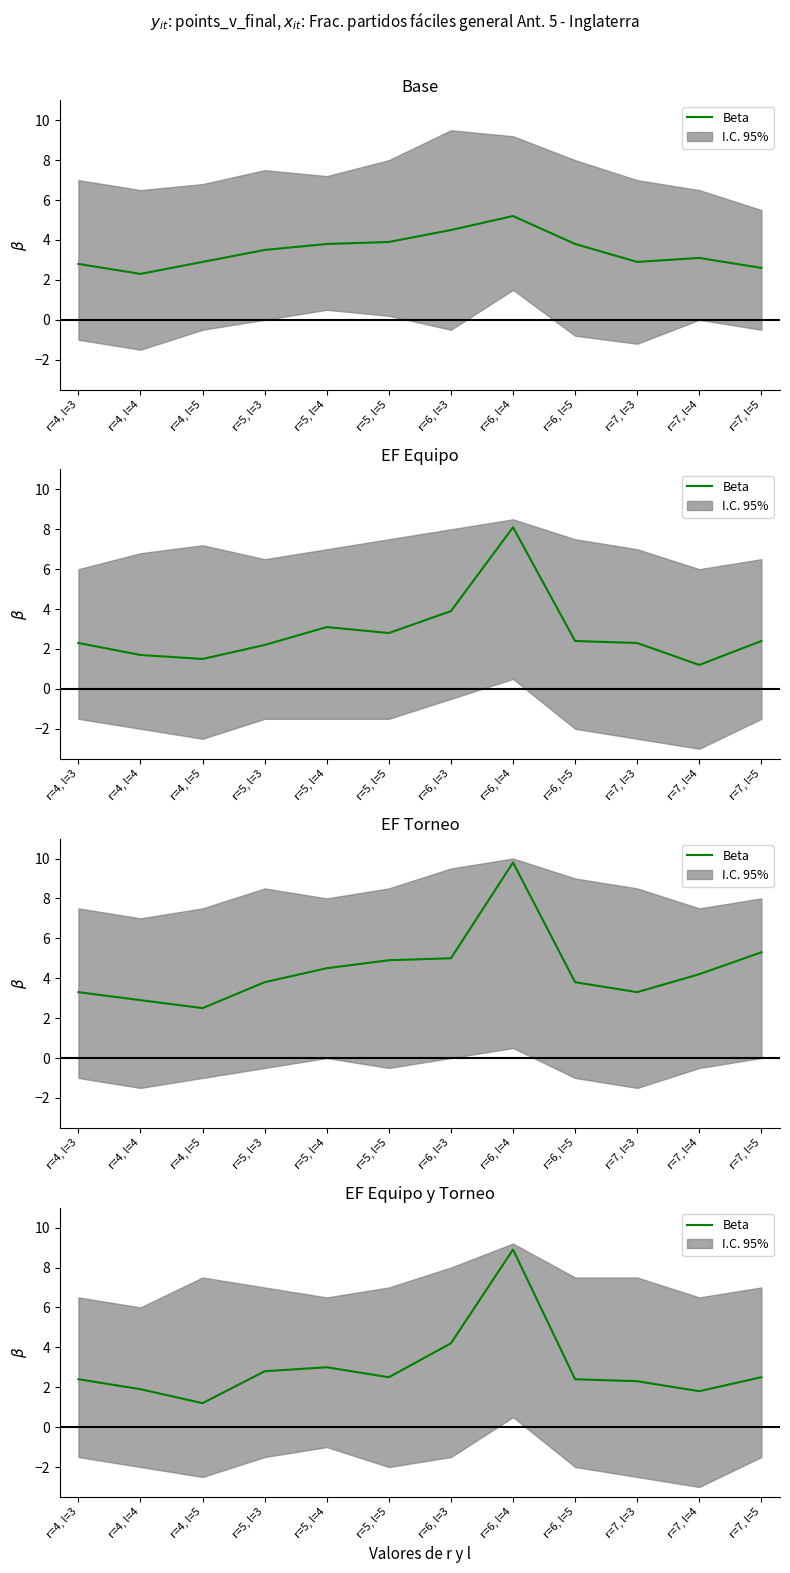

Read the value at r=4, l=4.

1.9